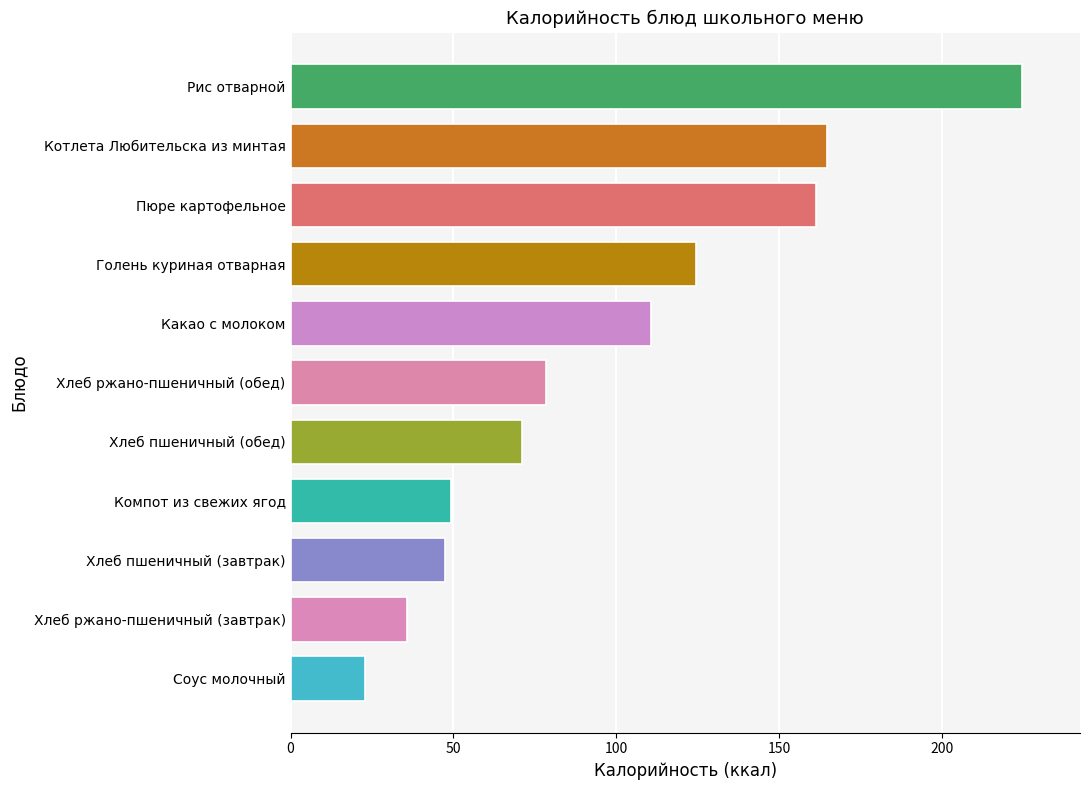

At which label is the value closest to 123?

Голень куриная отварная